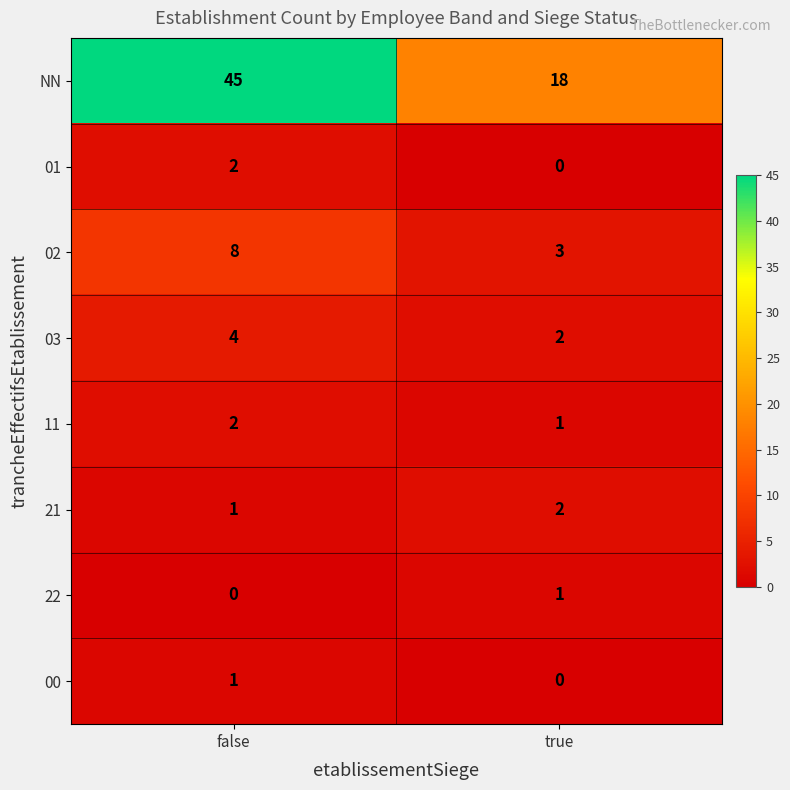

List the labels in order of 22 value, smallest first.

false, true